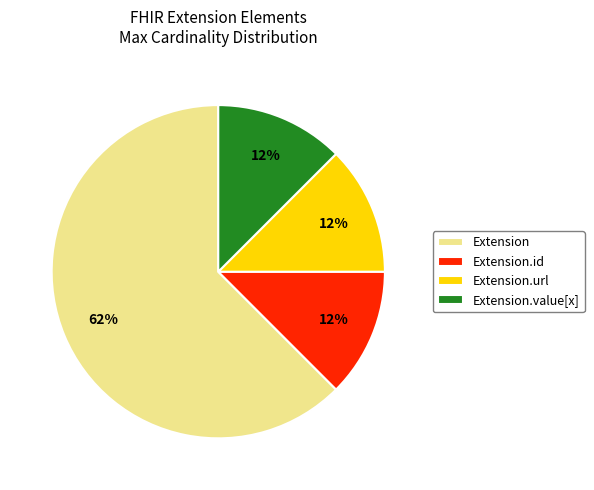

Which category has the biggest portion of the pie?

Extension